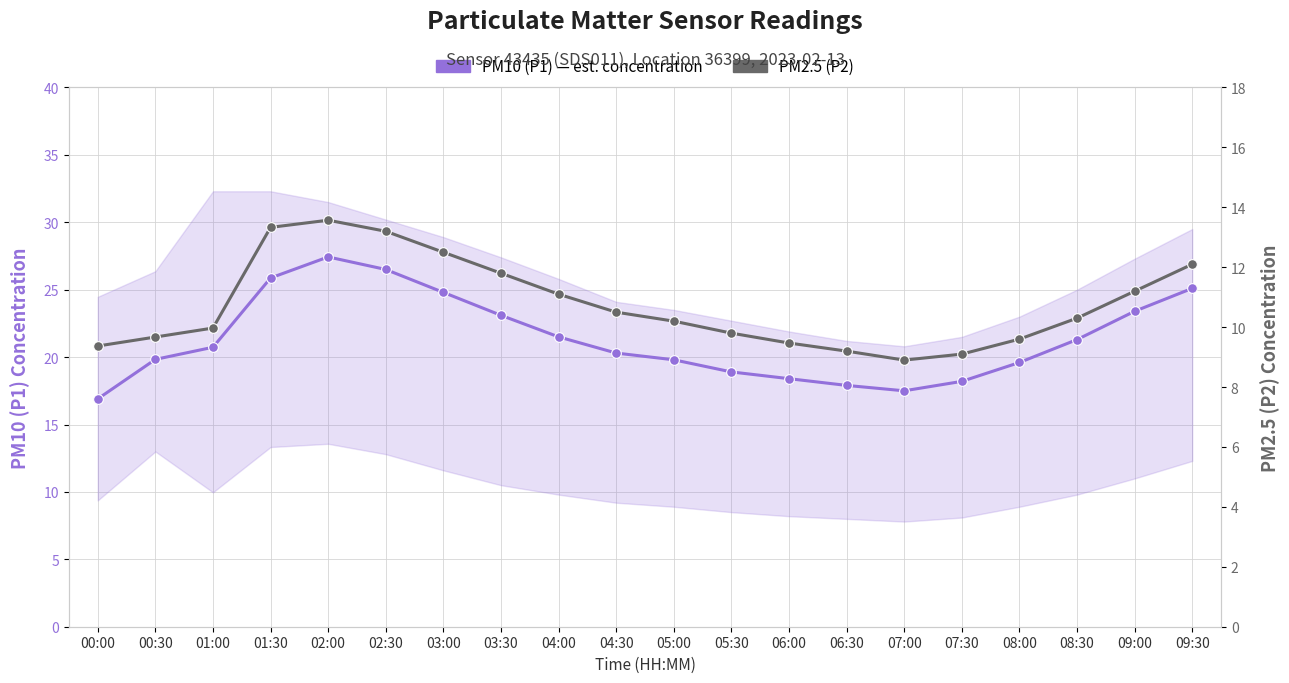

What is the value of the PM10 (P1) — est. concentration point at the 8th from the left?

23.1